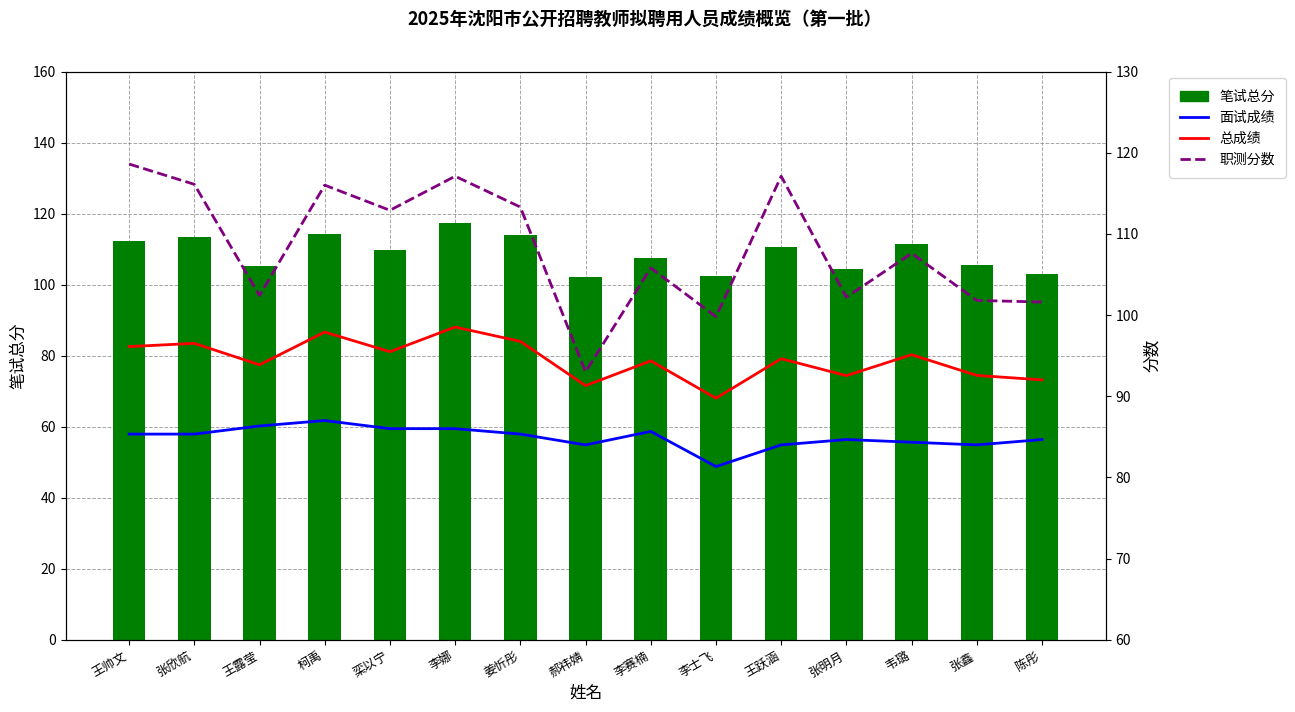

Which series has the widest spread of values?

职测分数